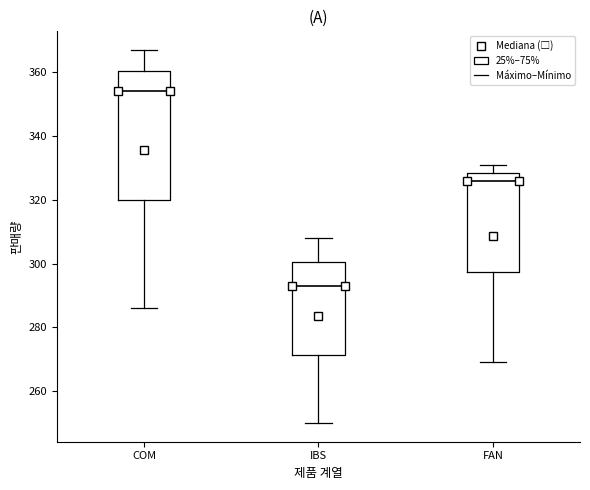

Which box's median line is the highest?

COM